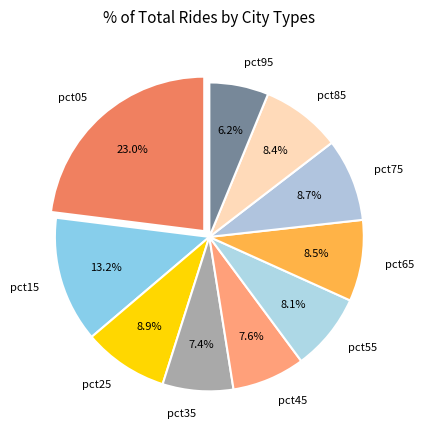

Approximately how many times larger is the value at pct85 compared to pct35?

1.1